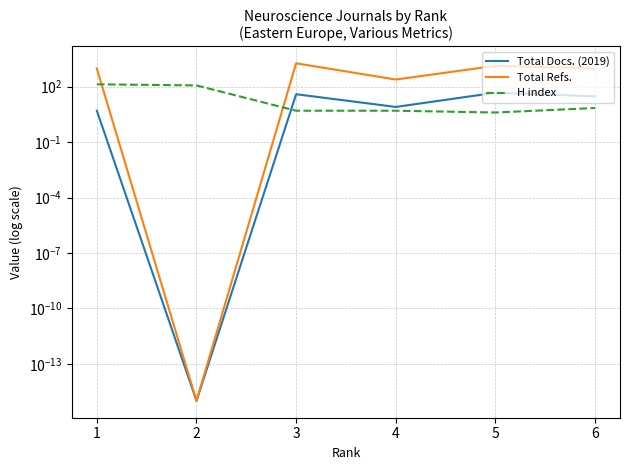

What are all the series names shown in the legend?

Total Docs. (2019), Total Refs., H index